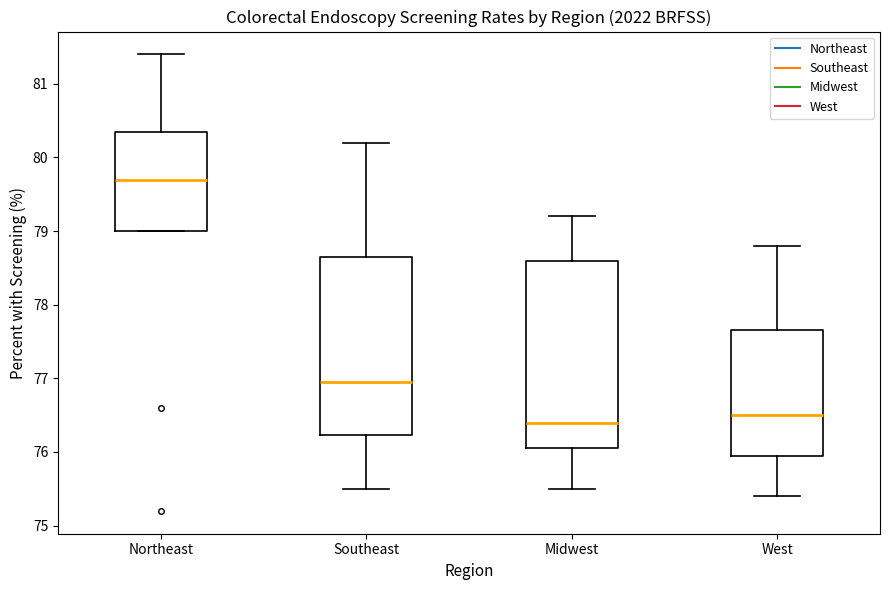

Reading left to right, transcribe this box plot: for each box, give where its median line is, the range the box spans, and where its two whiskers end, as read against the y-axis. The values are not printed on the chart, so give them approximately, as read against the axis.

Northeast: median 79.7, box 79.0 to 80.4, whiskers 79.0 to 81.4
Southeast: median 77.0, box 76.2 to 78.7, whiskers 75.5 to 80.2
Midwest: median 76.4, box 76.1 to 78.6, whiskers 75.5 to 79.2
West: median 76.5, box 76.0 to 77.7, whiskers 75.4 to 78.8